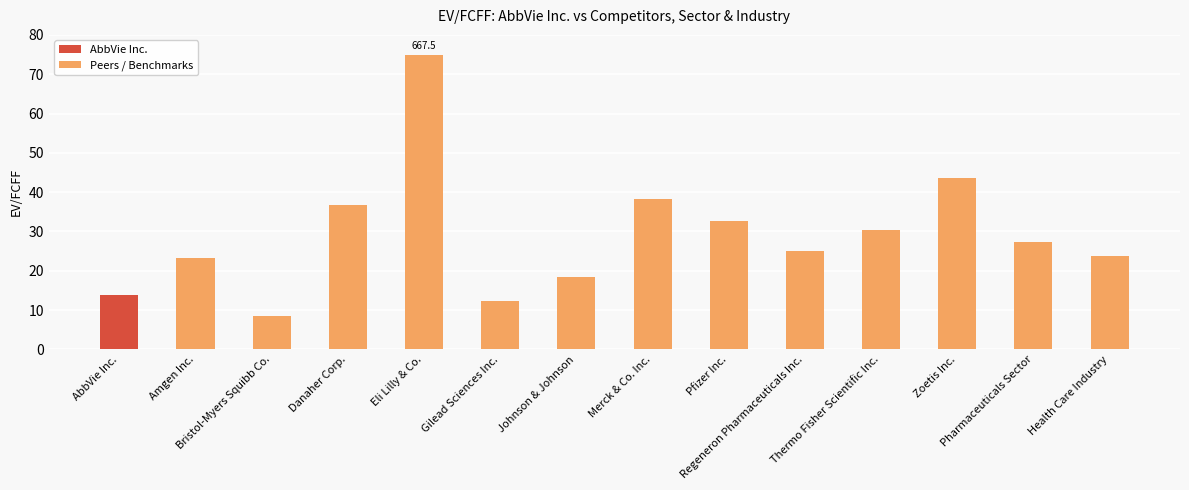

Count the number of values greater than 27.

7